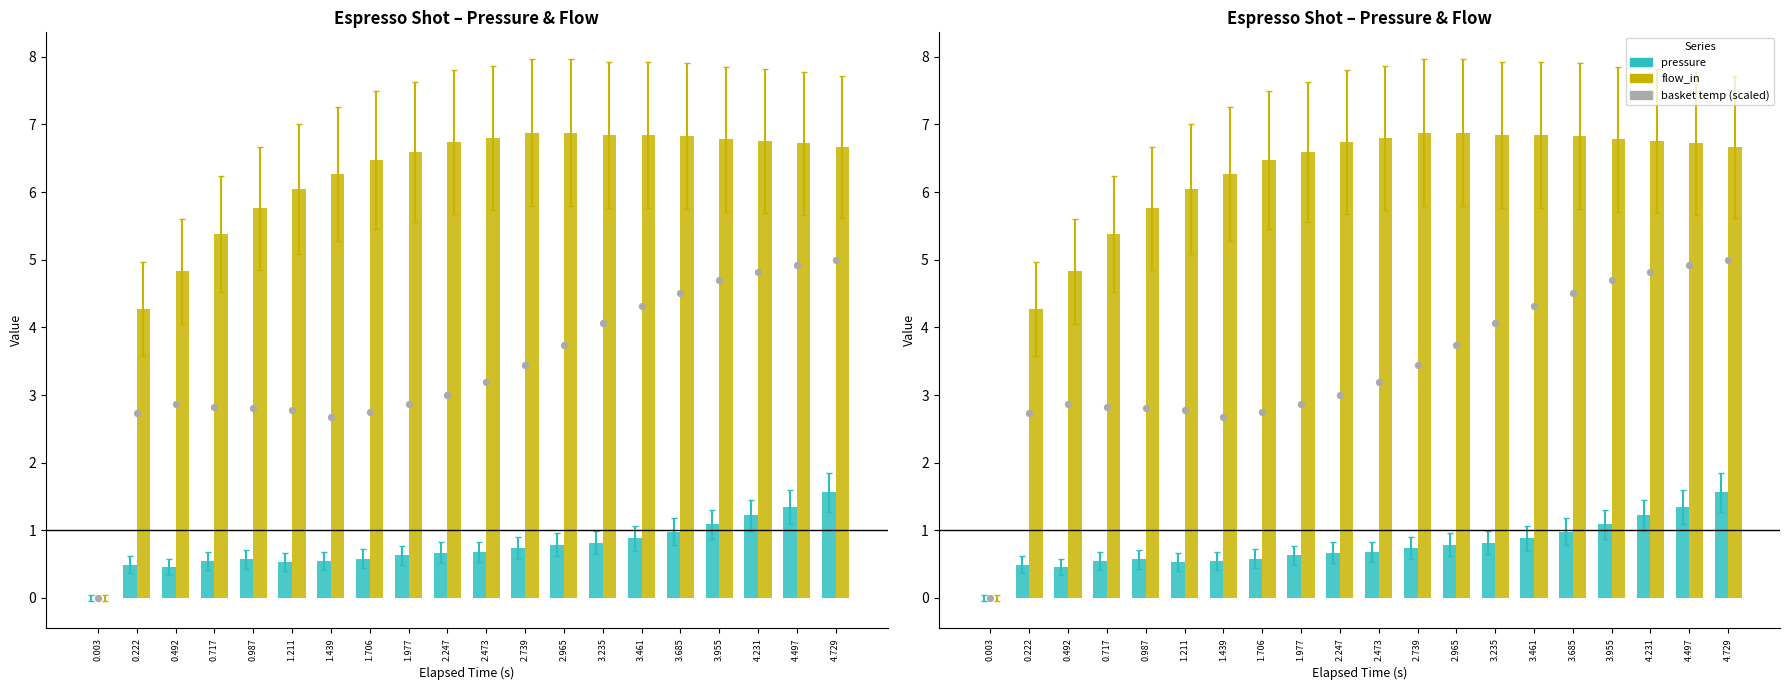

Which series contains the lowest Y value?

pressure